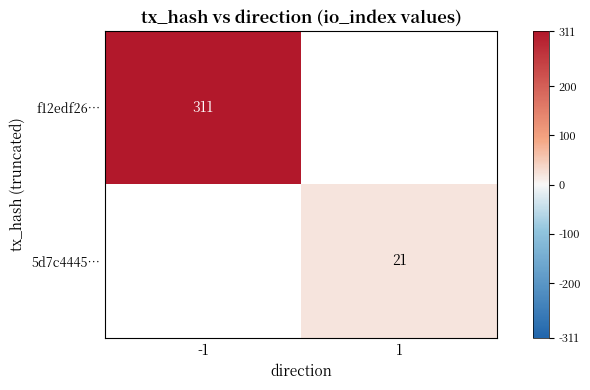

How many data points does each series have?

2